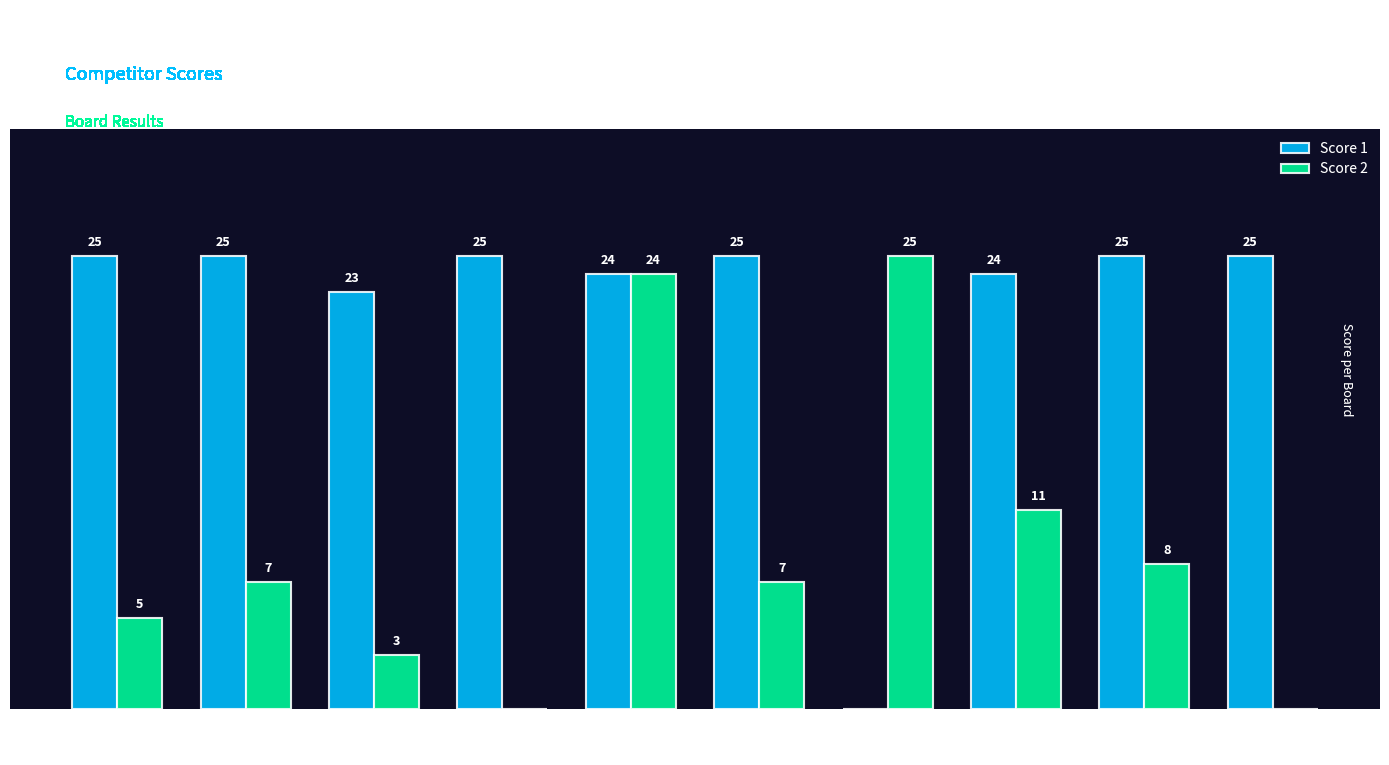

At which category is the sum across all series the highest?

Board 5